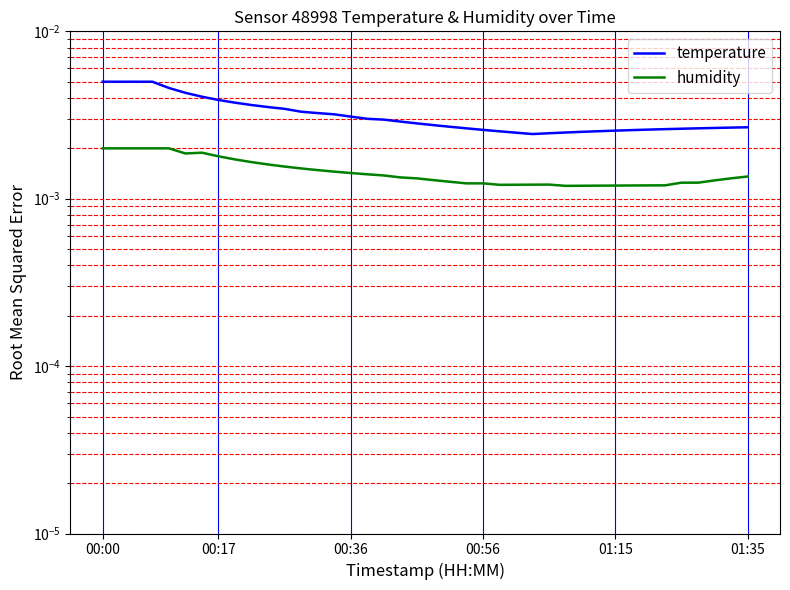

Does the chart display data point markers on the line(s)?

No